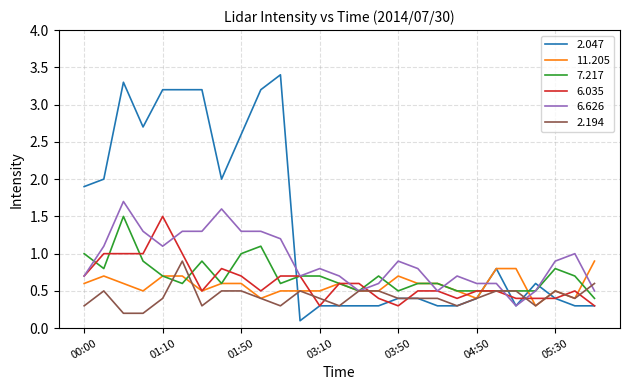

How many lines are shown in the chart?

6